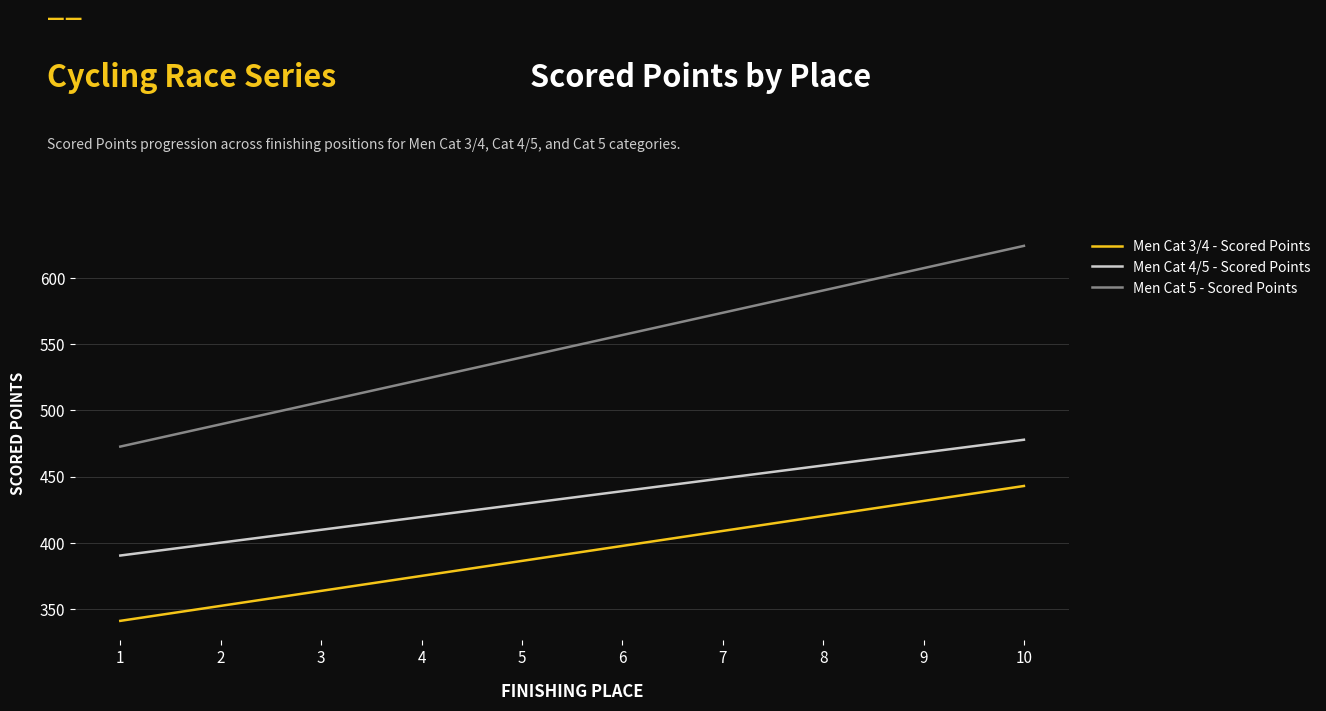

At which category does the chart reach its minimum across all series?

1